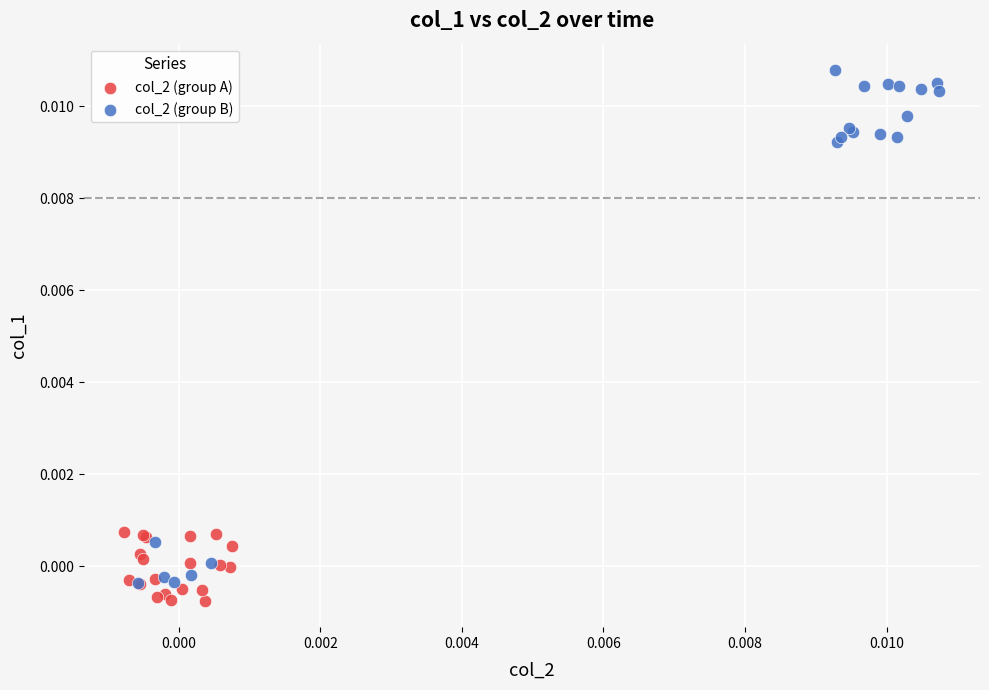

Which series reaches the maximum Y coordinate?

col_2 (group B)